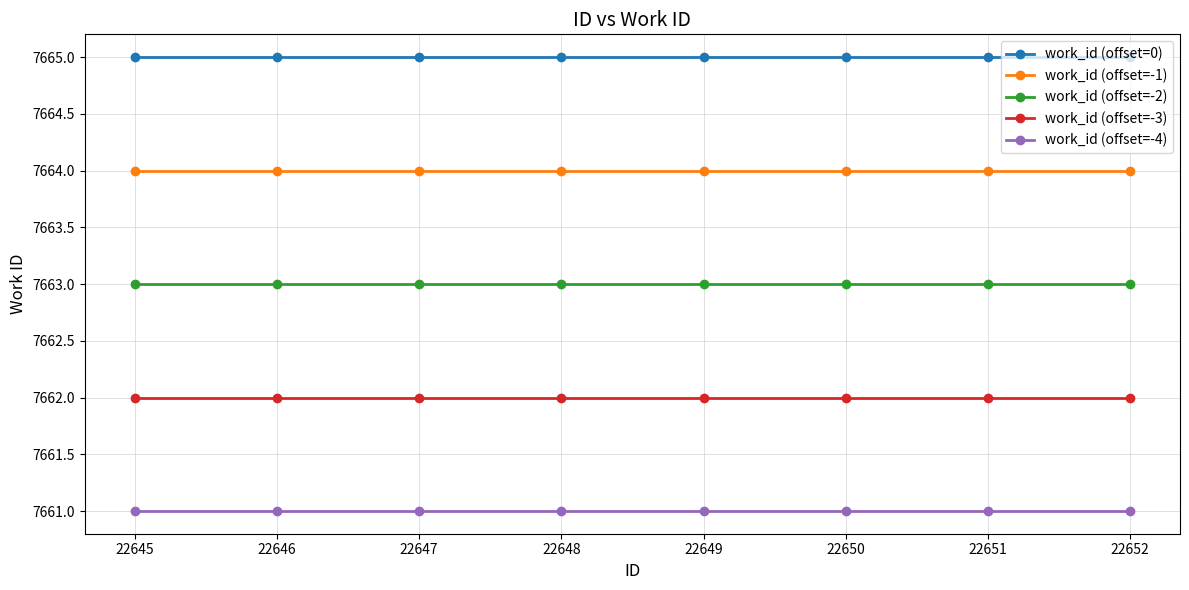

Which series has the largest total across all categories?

work_id (offset=0)